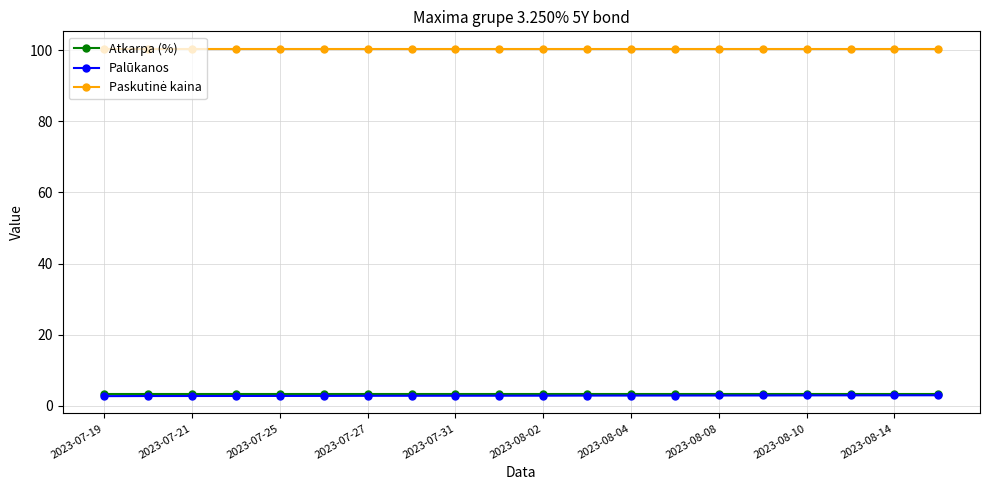

What is the maximum value for Palūkanos?

3.0